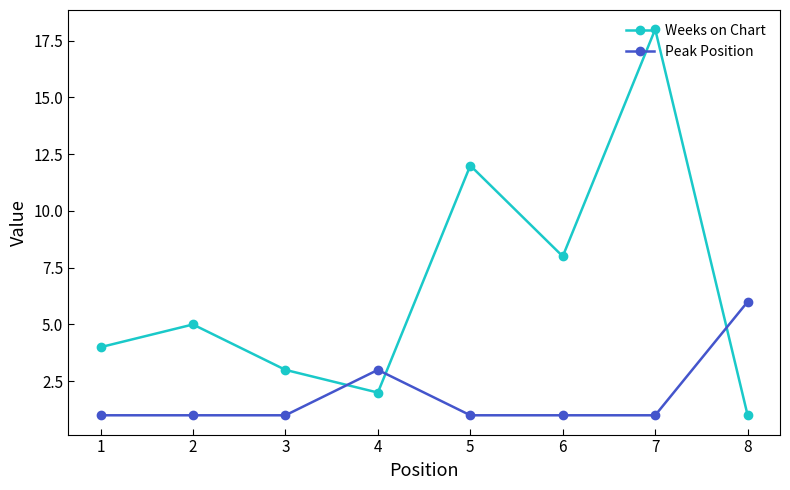

What are all the series names shown in the legend?

Weeks on Chart, Peak Position